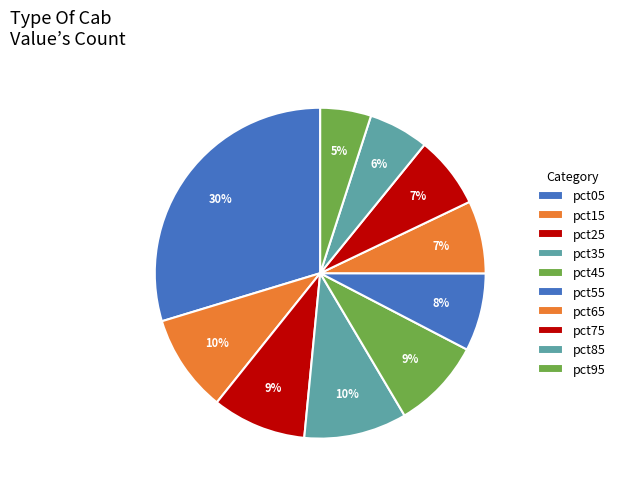

Rank the categories by value from highest to lowest.

pct05, pct35, pct15, pct25, pct45, pct55, pct65, pct75, pct85, pct95